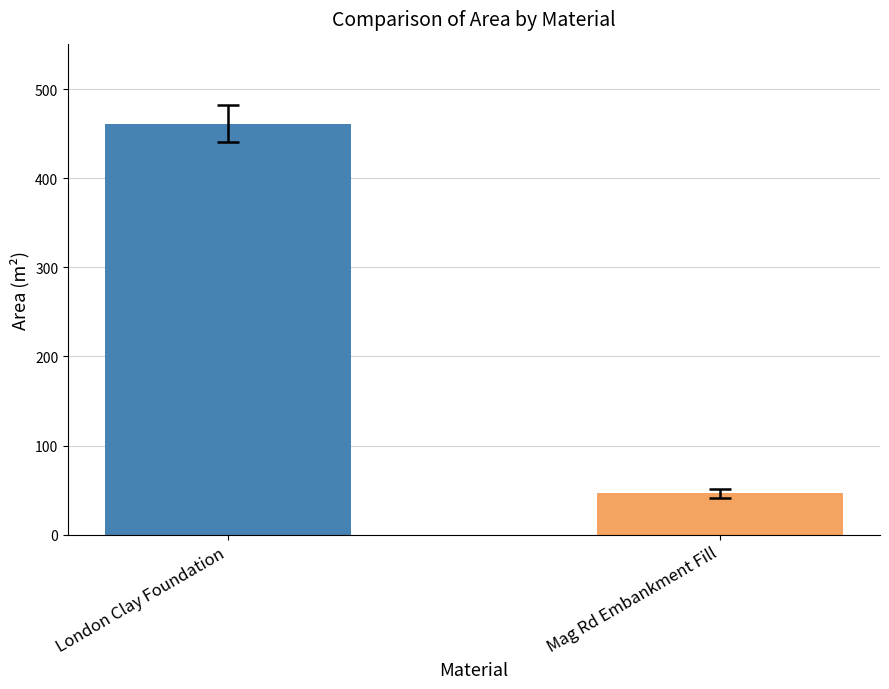

What is the difference between the values at Mag Rd Embankment Fill and London Clay Foundation?

415.0